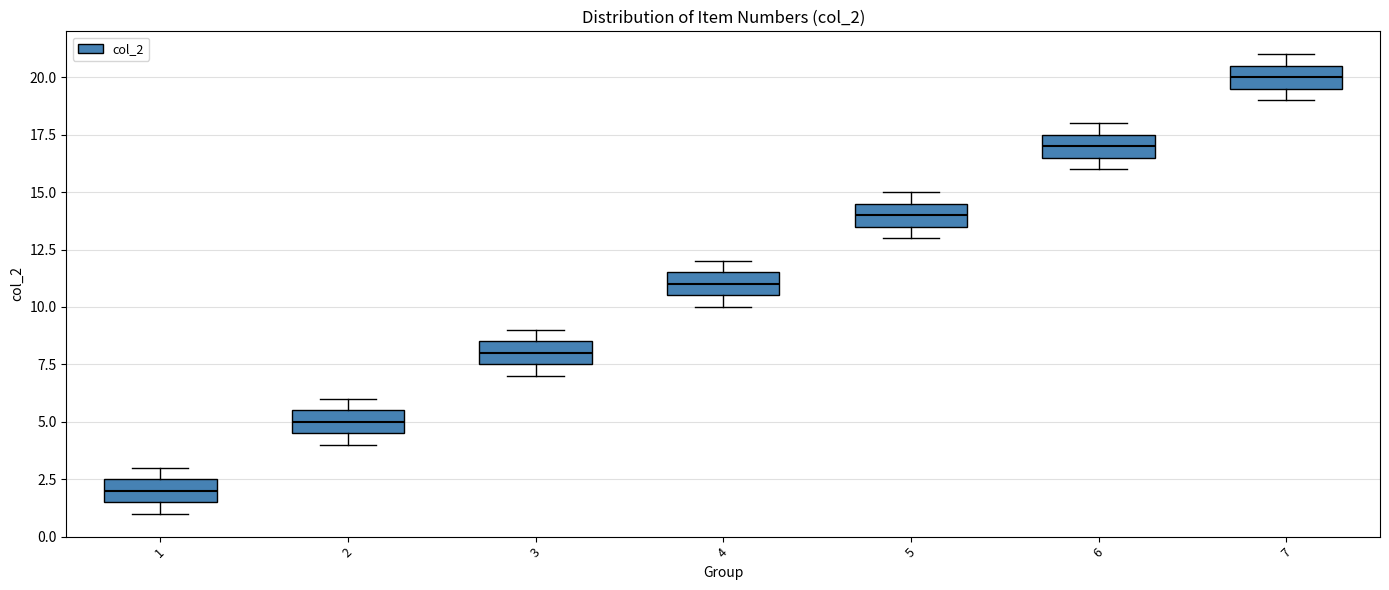

Reading left to right, transcribe this box plot: for each box, give where its median line is, the range the box spans, and where its two whiskers end, as read against the y-axis. The values are not printed on the chart, so give them approximately, as read against the axis.

1: median 2.0, box 1.5 to 2.5, whiskers 1.0 to 3.0
2: median 5.0, box 4.5 to 5.5, whiskers 4.0 to 6.0
3: median 8.0, box 7.5 to 8.5, whiskers 7.0 to 9.0
4: median 11.0, box 10.5 to 11.5, whiskers 10.0 to 12.0
5: median 14.0, box 13.5 to 14.5, whiskers 13.0 to 15.0
6: median 17.0, box 16.5 to 17.5, whiskers 16.0 to 18.0
7: median 20.0, box 19.5 to 20.5, whiskers 19.0 to 21.0